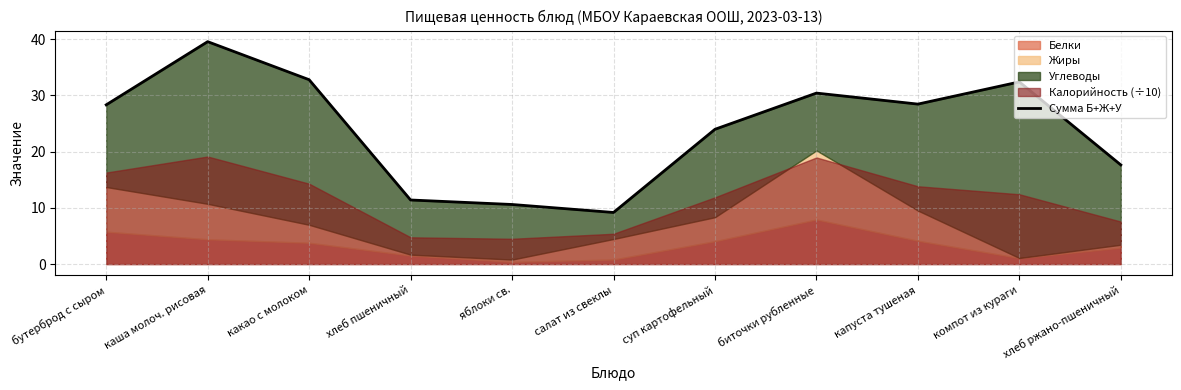

What is the average value?

24.1